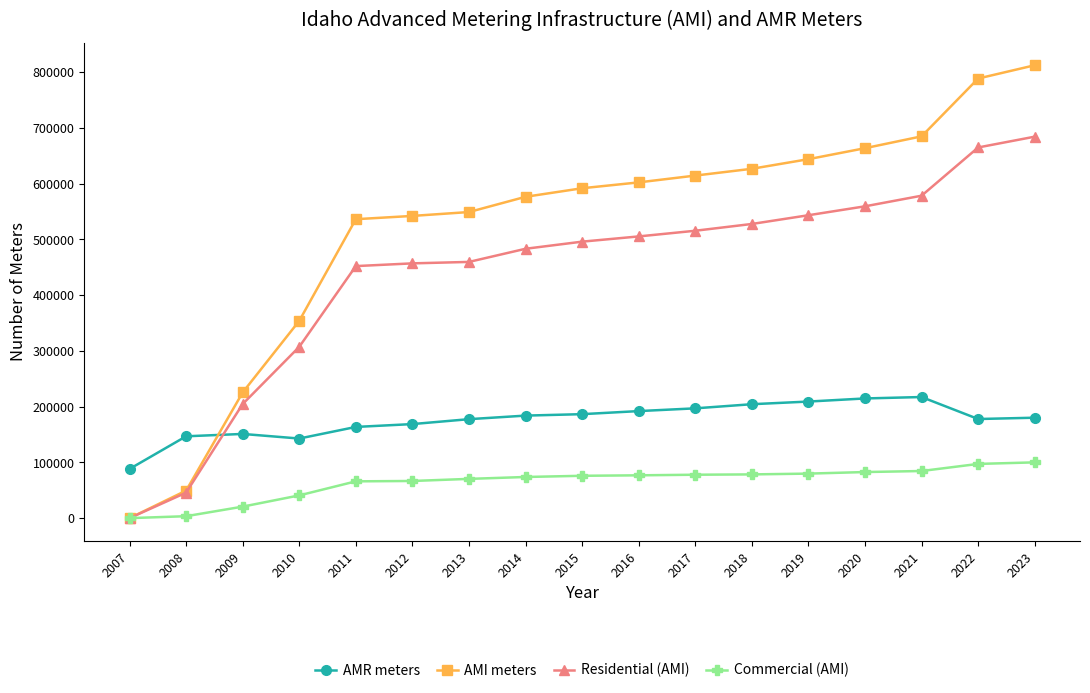

What are all the series names shown in the legend?

AMR meters, AMI meters, Residential (AMI), Commercial (AMI)